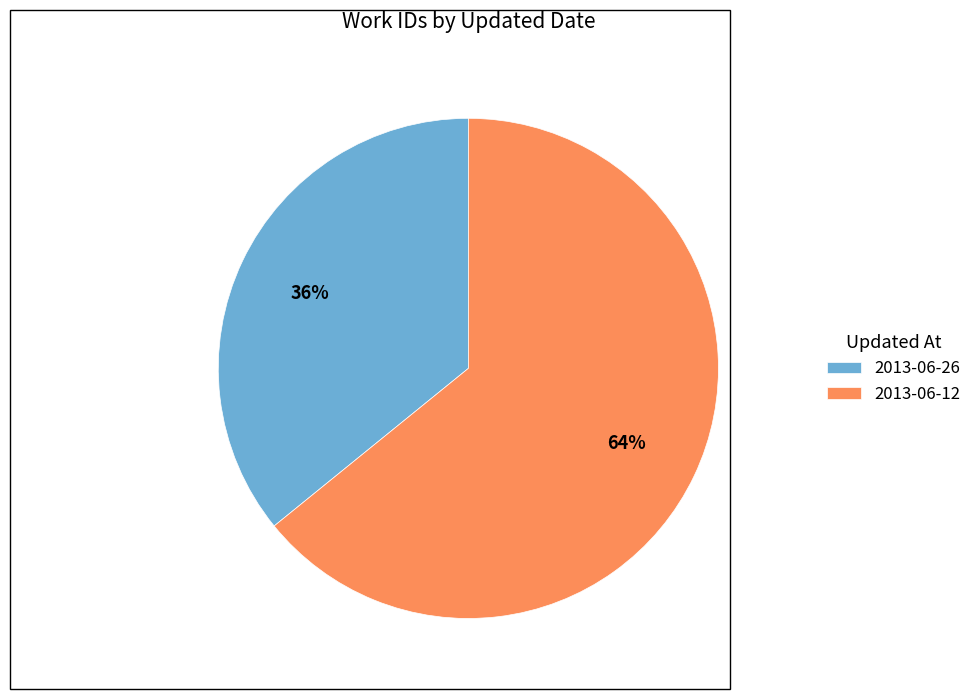

Rank the categories by value from lowest to highest.

2013-06-26, 2013-06-12